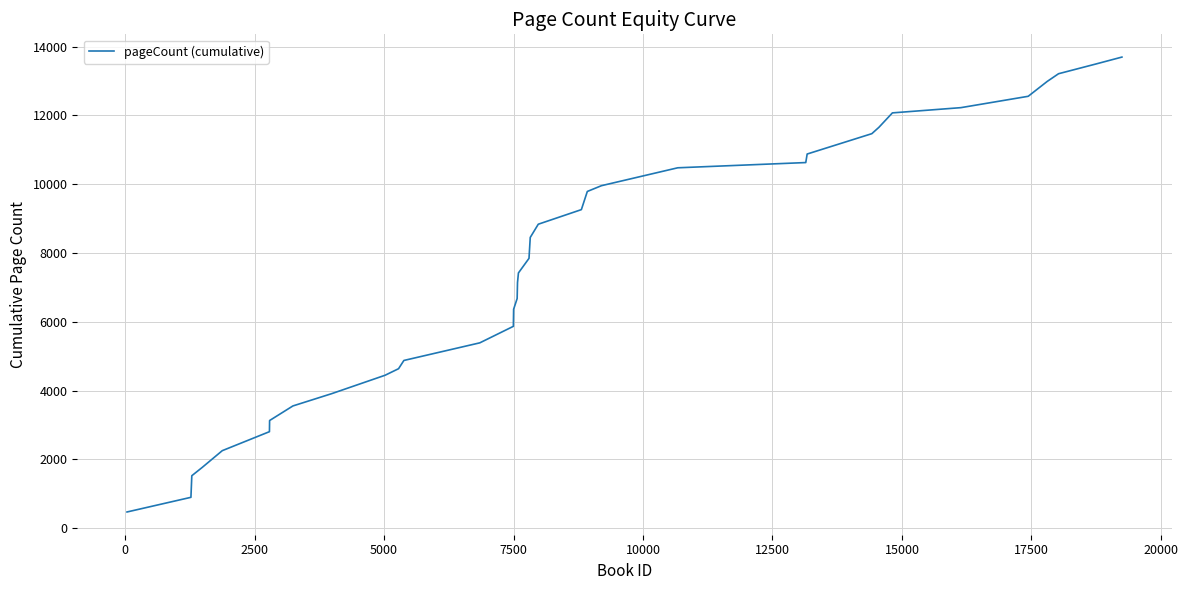

What is the difference between the maximum and minimum values?

13222